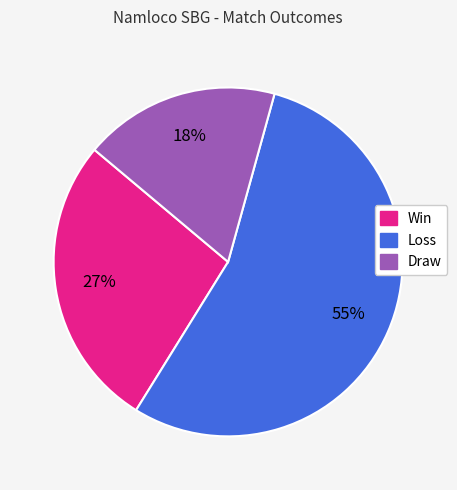

Is the sum of Draw and Win greater than half?

No